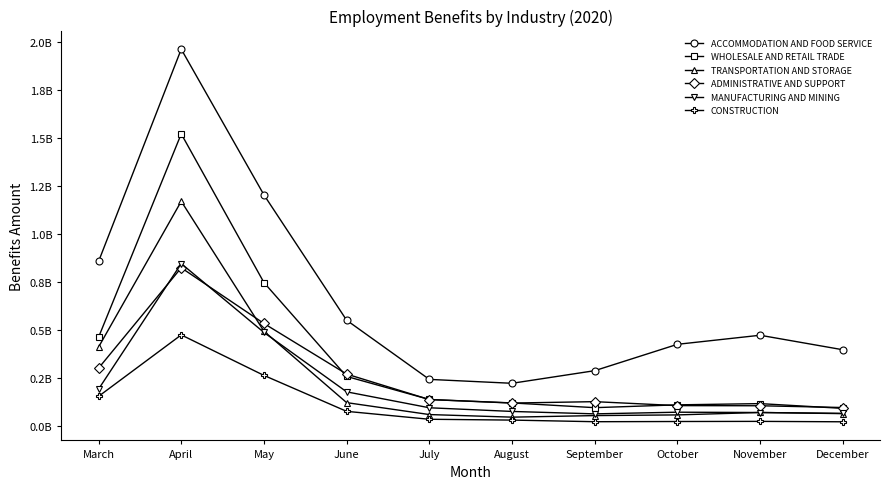

Between September and November, which series saw the biggest shift?

ACCOMMODATION AND FOOD SERVICE